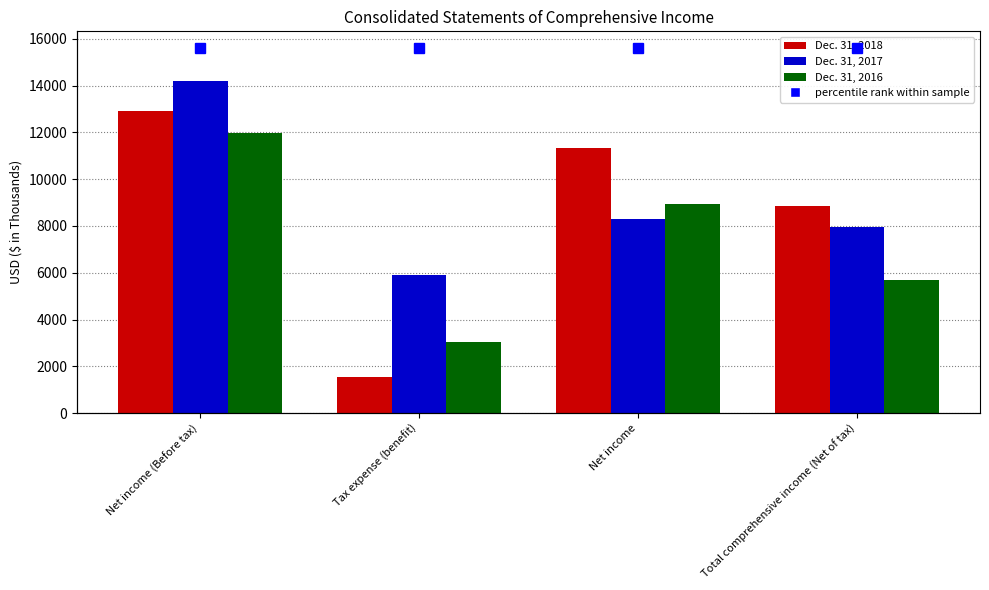

Is the value of Dec. 31, 2016 at Net income greater than the value of Dec. 31, 2018 at Net income?

No